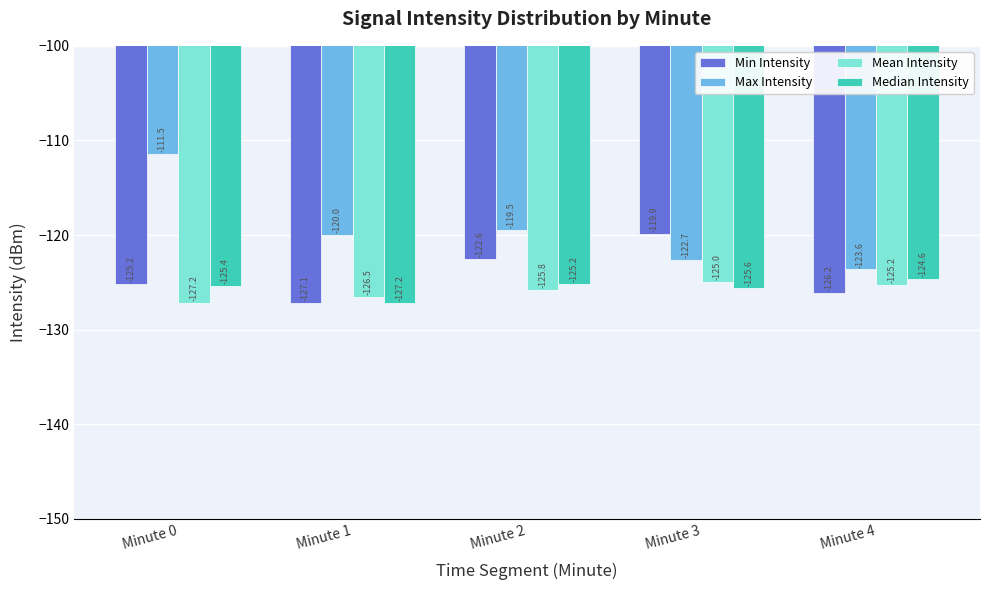

Does the chart contain stacked bars?

No